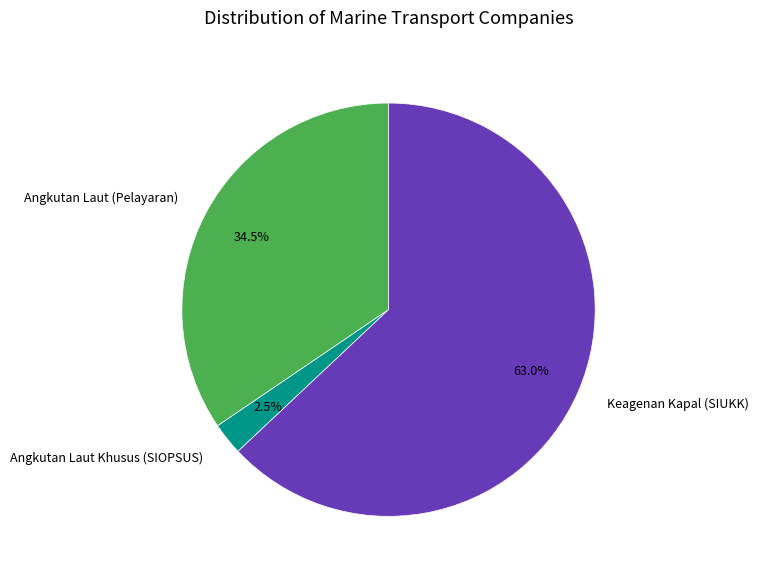

Between Angkutan Laut Khusus (SIOPSUS) and Angkutan Laut (Pelayaran), which is larger?

Angkutan Laut (Pelayaran)